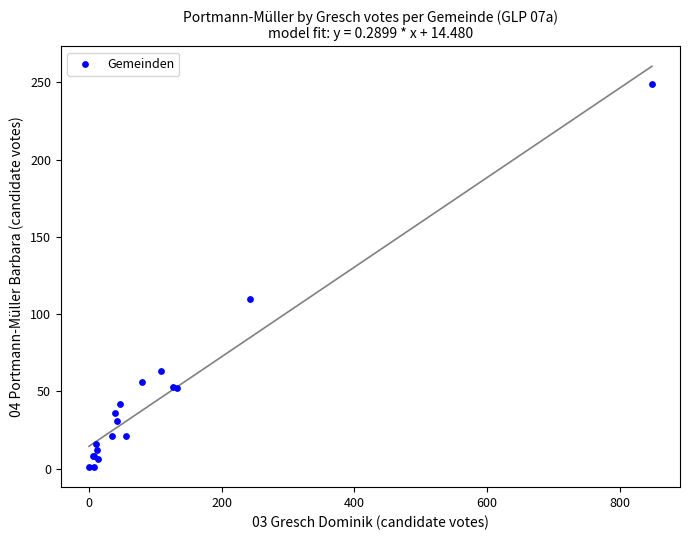

What Y value in the scatter plot is closest to 125?

110